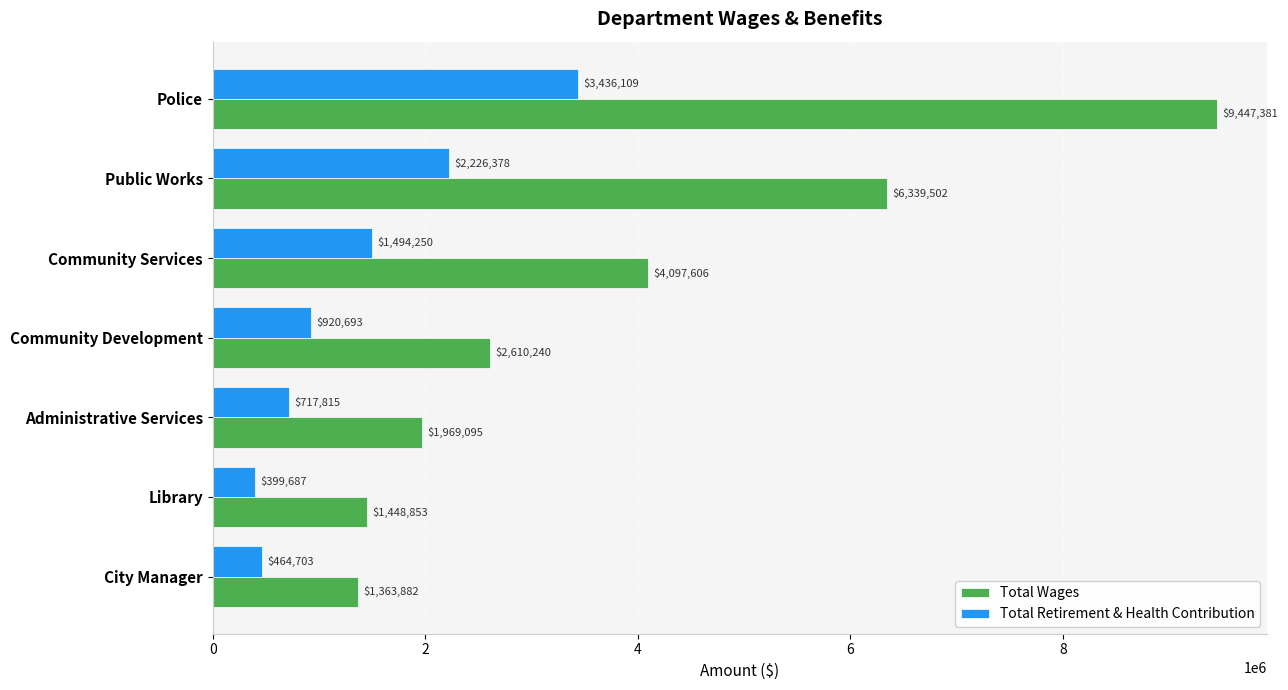

What is the maximum value shown in the chart?

9447381